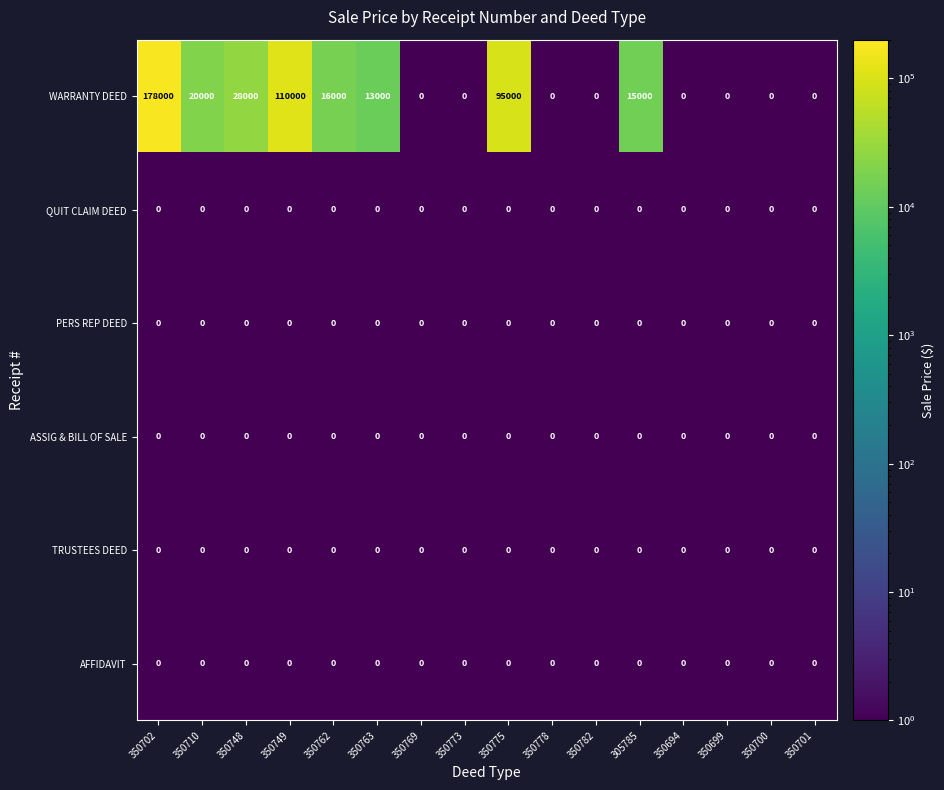

Where does the WARRANTY DEED series first go above 13000?

350702